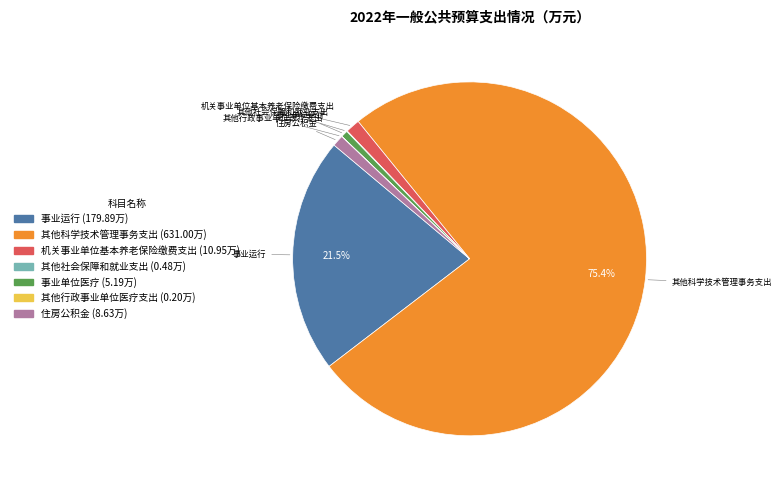

Is there a majority slice in this chart?

Yes